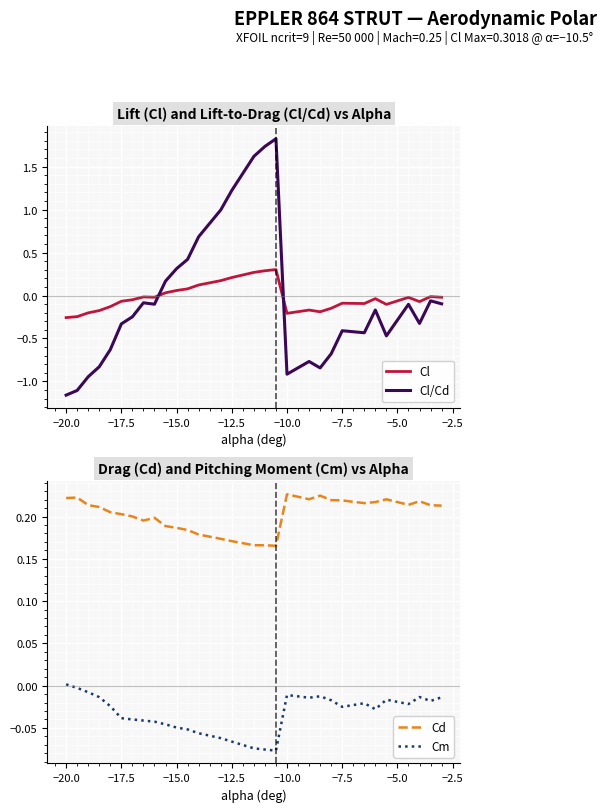

True or false: Cm and Cd cross at least once.

False